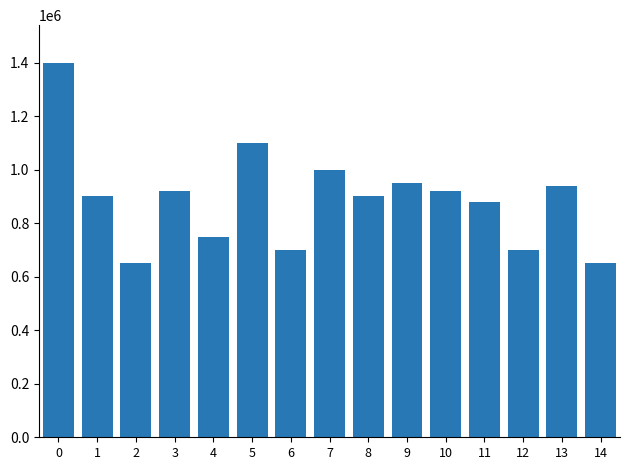

The chart shows a value of 880000 at 11. True or false?

True